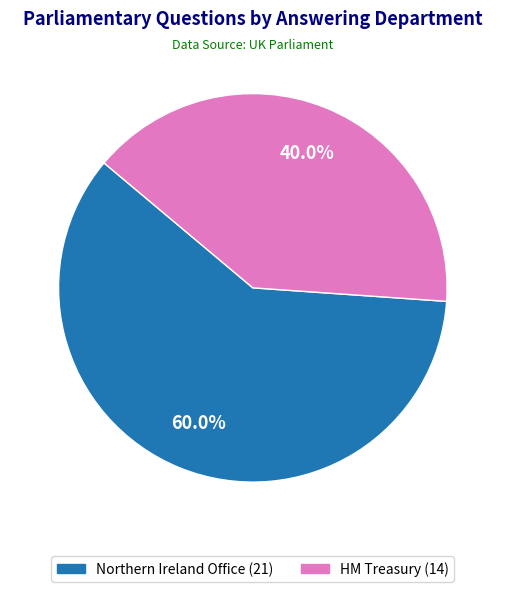

Which has a higher value, Northern Ireland Office (21) or HM Treasury (14)?

Northern Ireland Office (21)